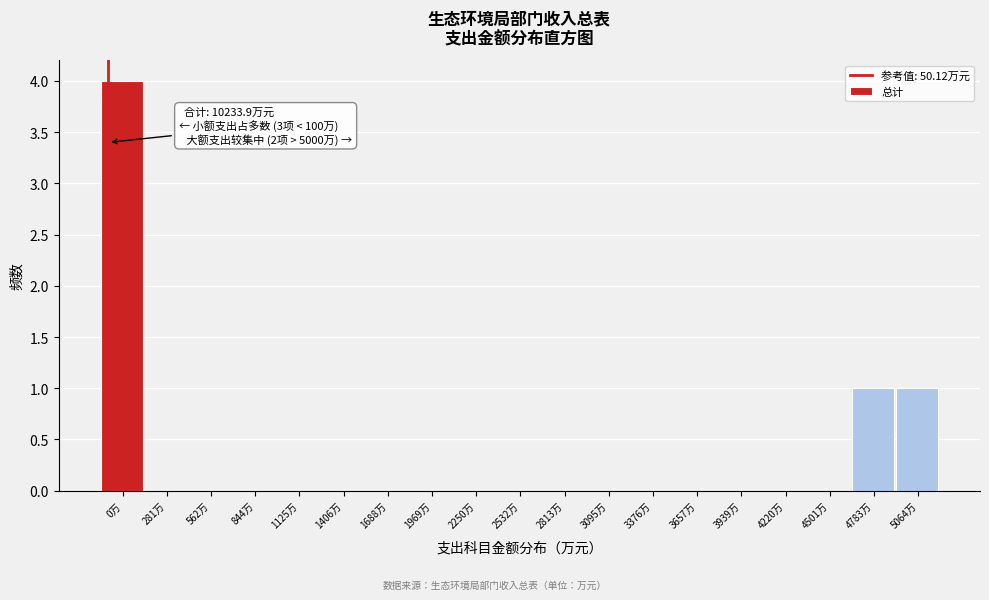

Reading left to right, extract all data points from this chart.

0万=4	281万=0	562万=0	844万=0	1125万=0	1406万=0	1688万=0	1969万=0	2250万=0	2532万=0	2813万=0	3095万=0	3376万=0	3657万=0	3939万=0	4220万=0	4501万=0	4783万=1	5064万=1